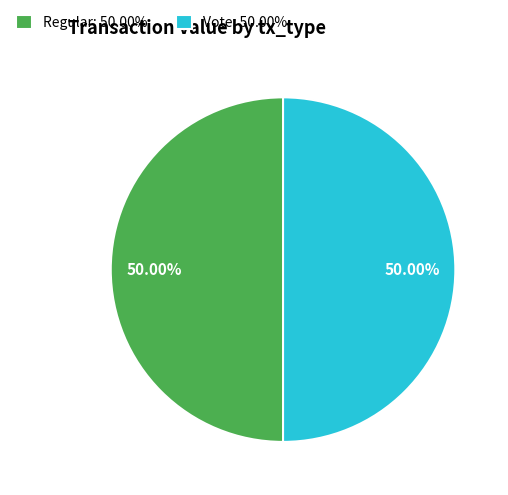

Do Vote: 50.00% and Regular: 50.00% together represent more than half of the pie?

Yes